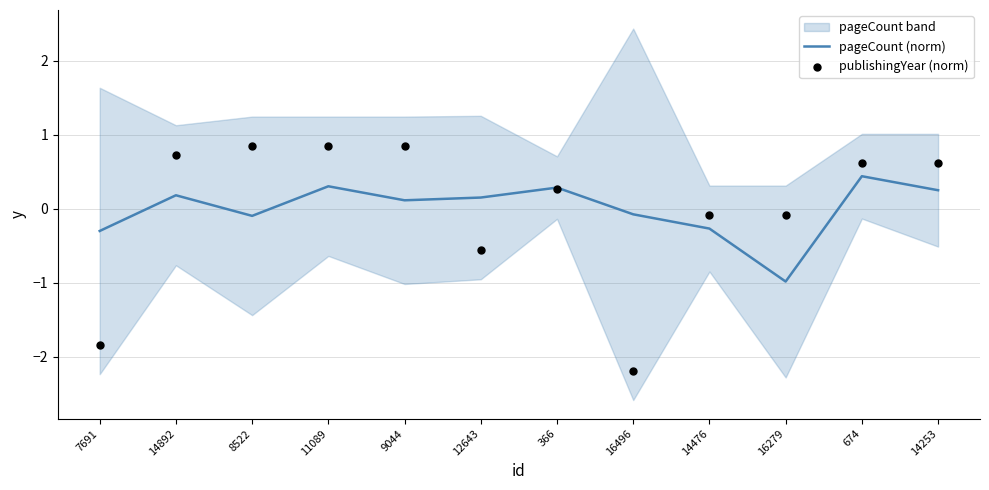

At which category is the sum across all series the highest?

11089